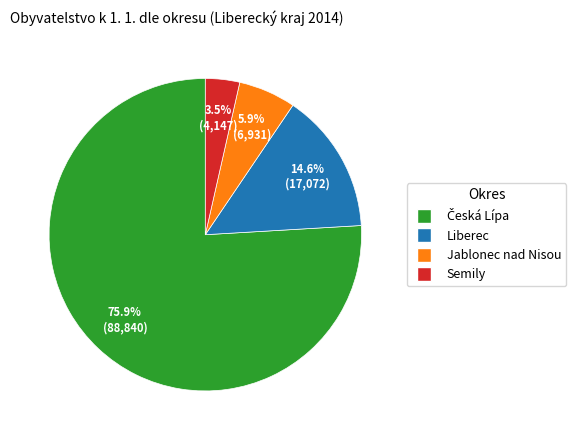

What is the ratio of the value at Jablonec nad Nisou to the value at Liberec?

0.4